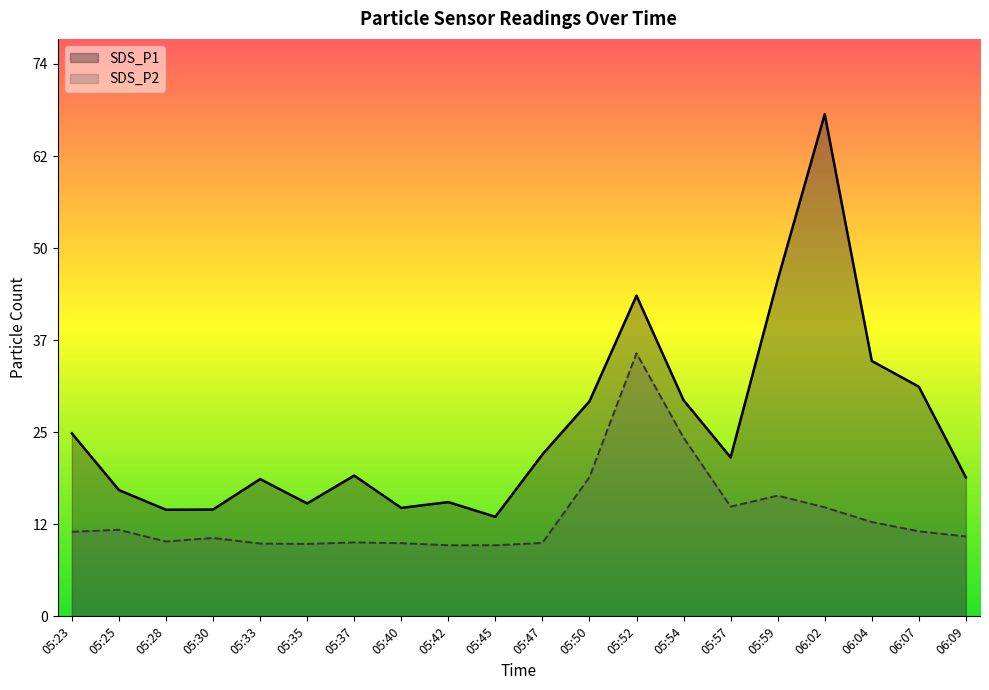

At which category does SDS_P1 reach its first local peak?

05:33